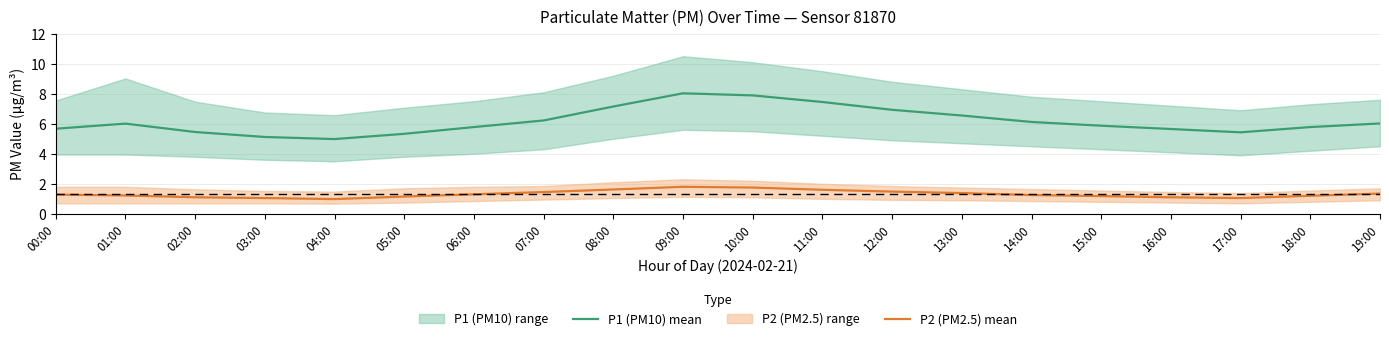

What is the spread (max minus min) of values at 05:00?

4.2